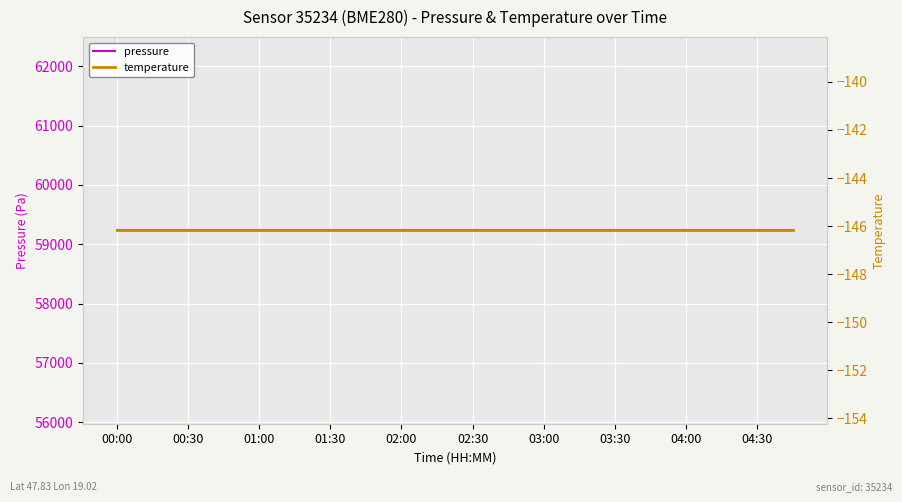

How many data points does each series have?

20